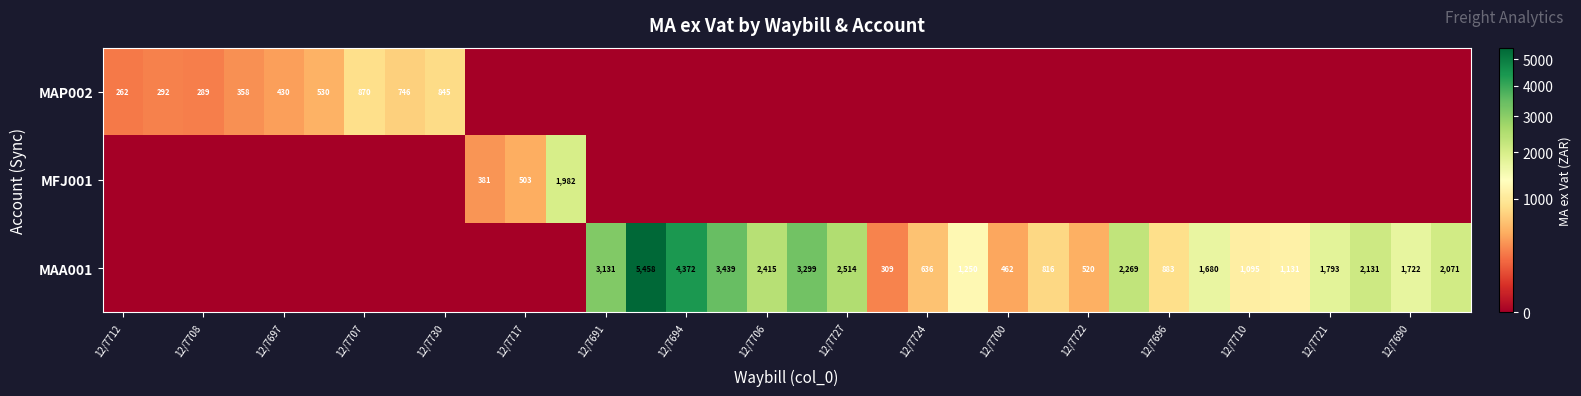

The MAA001 series shows 520 at 12/7722. True or false?

True